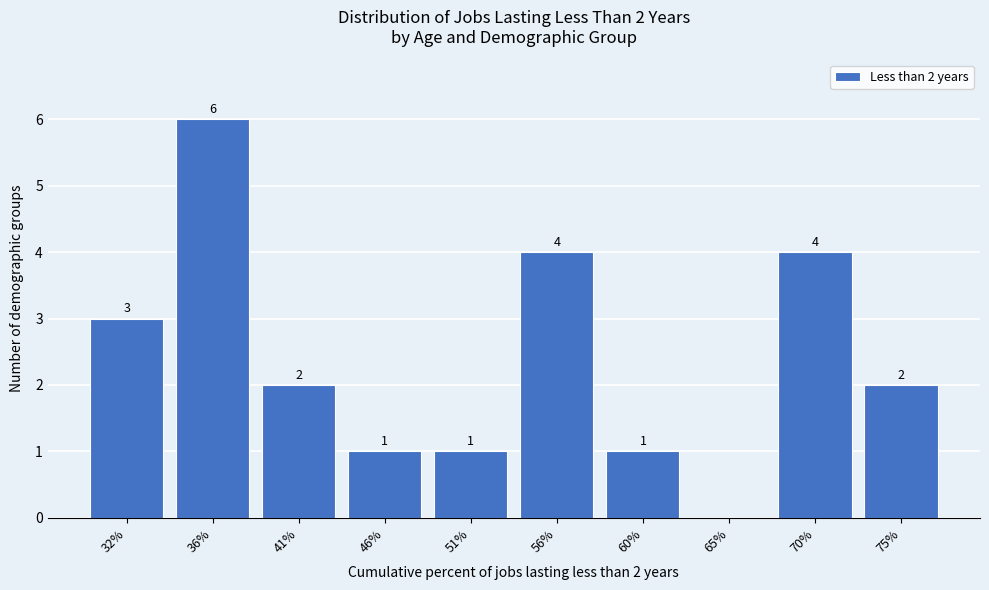

Reading right to left, transcribe all the data shown in this chart.

75%=2	70%=4	65%=0	60%=1	56%=4	51%=1	46%=1	41%=2	36%=6	32%=3